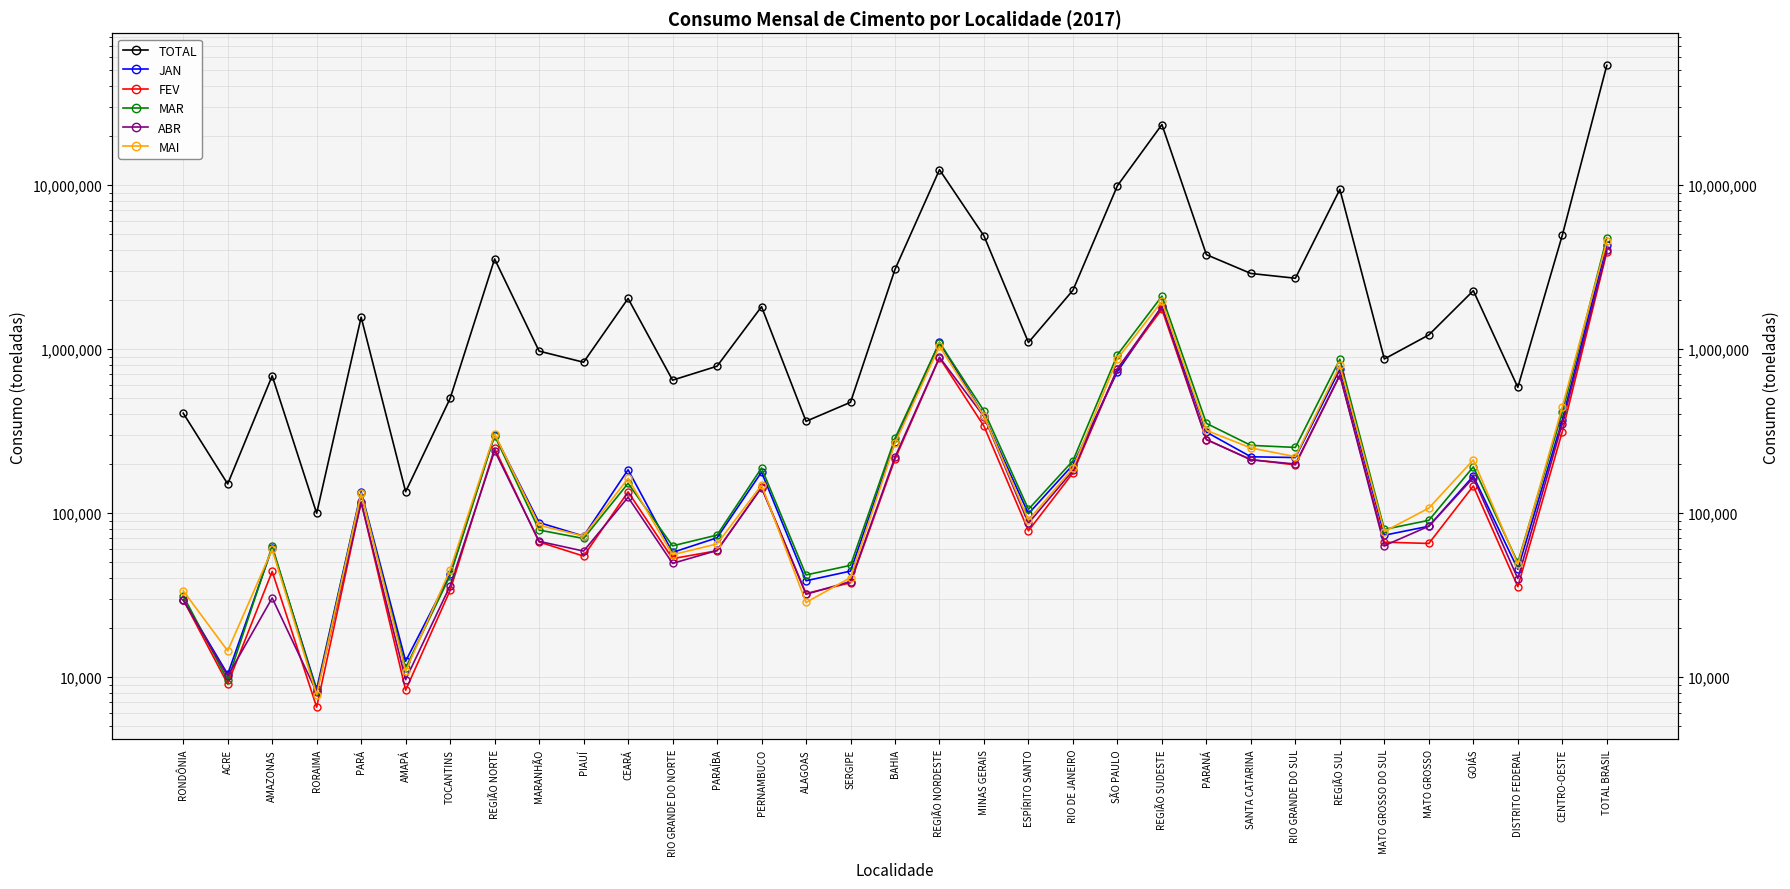

Which series changed the most between AMAZONAS and PERNAMBUCO?

TOTAL